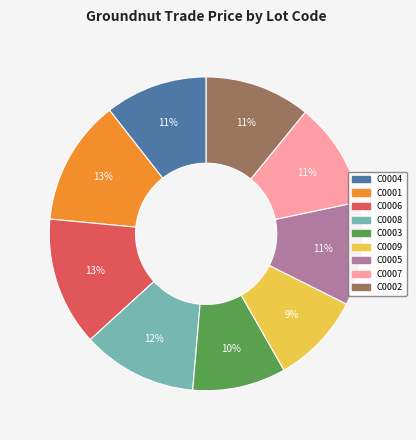

To the nearest percent, what percentage of the pie is C0003?

10%